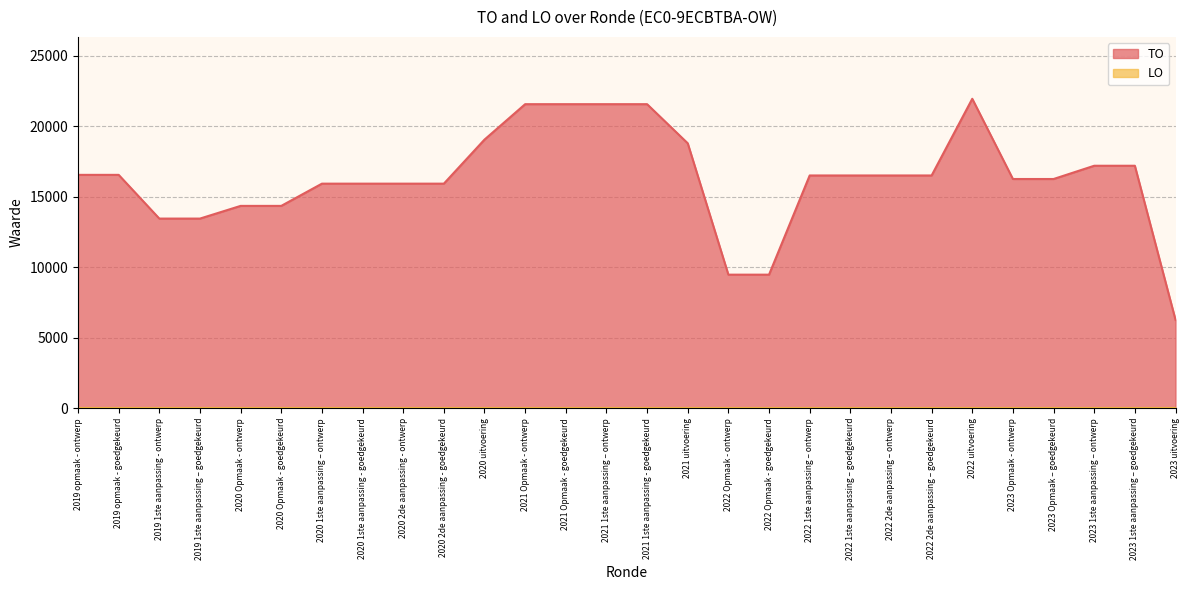

What position from the left is 2023 uitvoering?

28